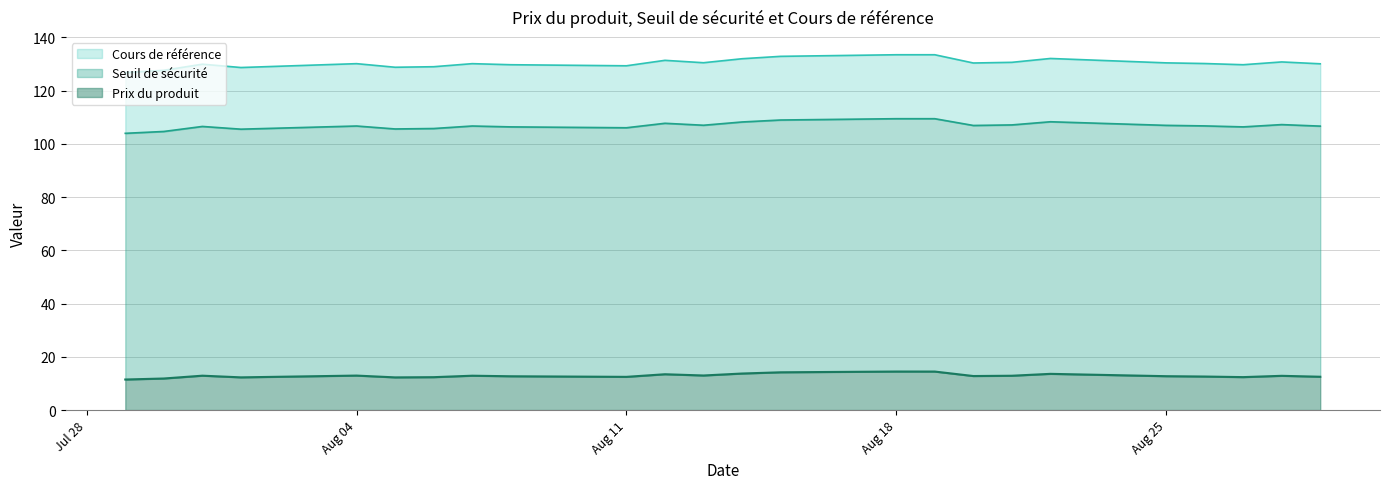

What is the difference between the highest and lowest values at 2025-08-20?

117.6